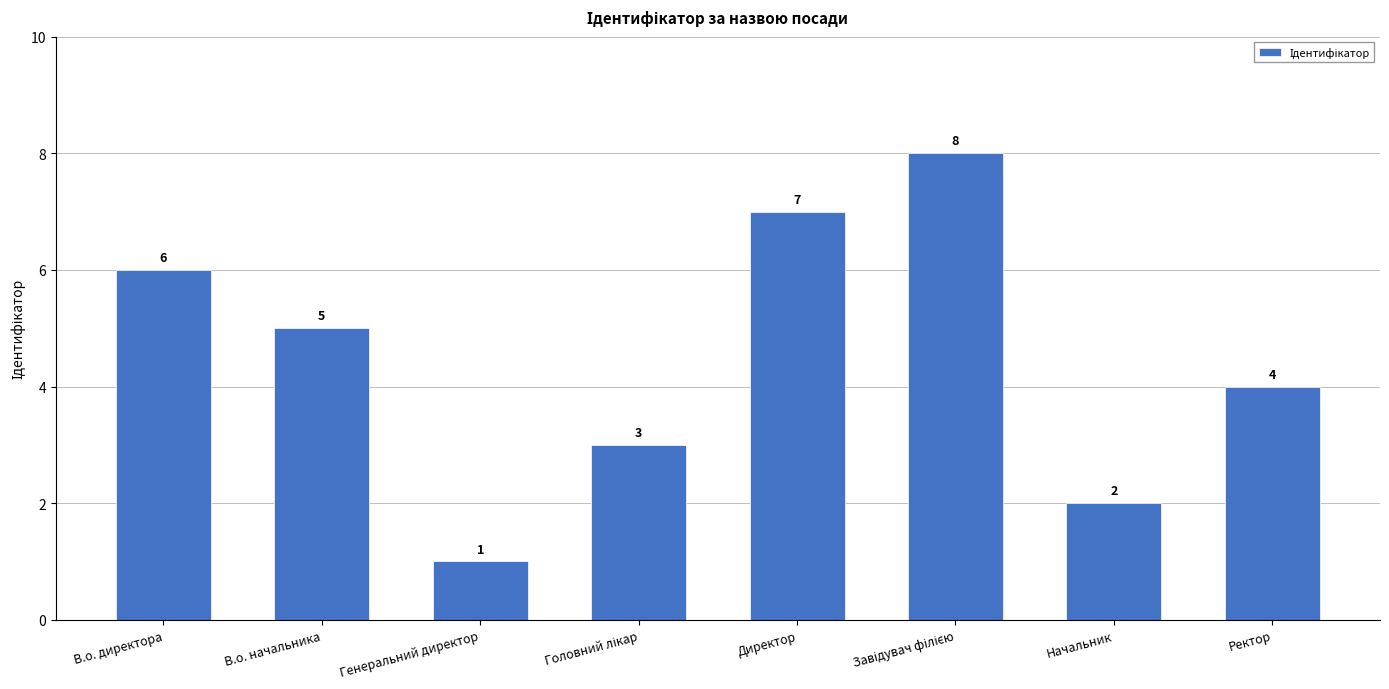

What is the maximum value shown in the chart?

8